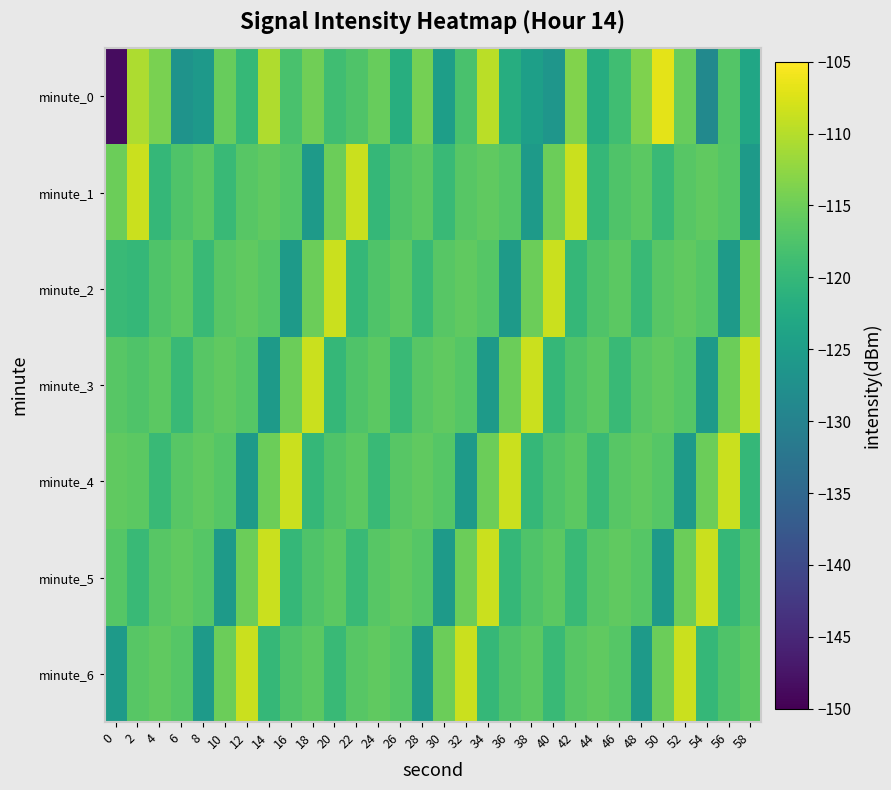

Which series has the largest range (max minus min)?

minute_0